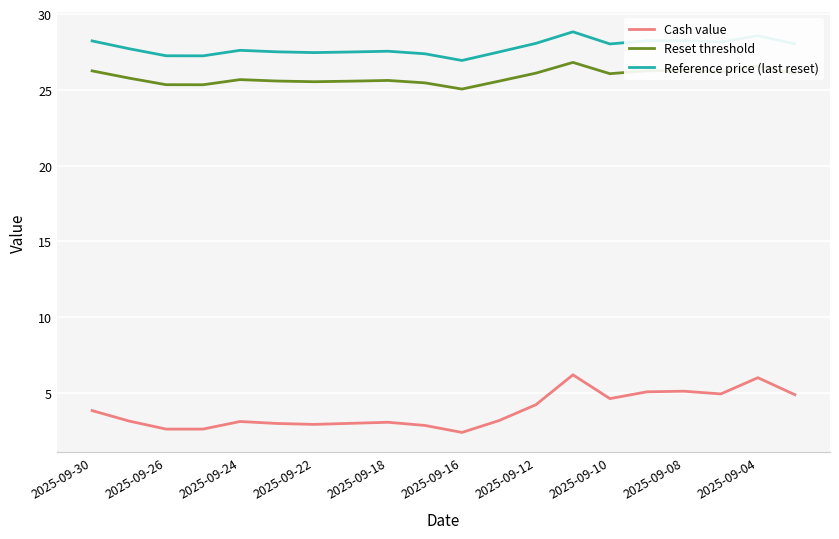

What is the sum of all Cash value values?

76.9